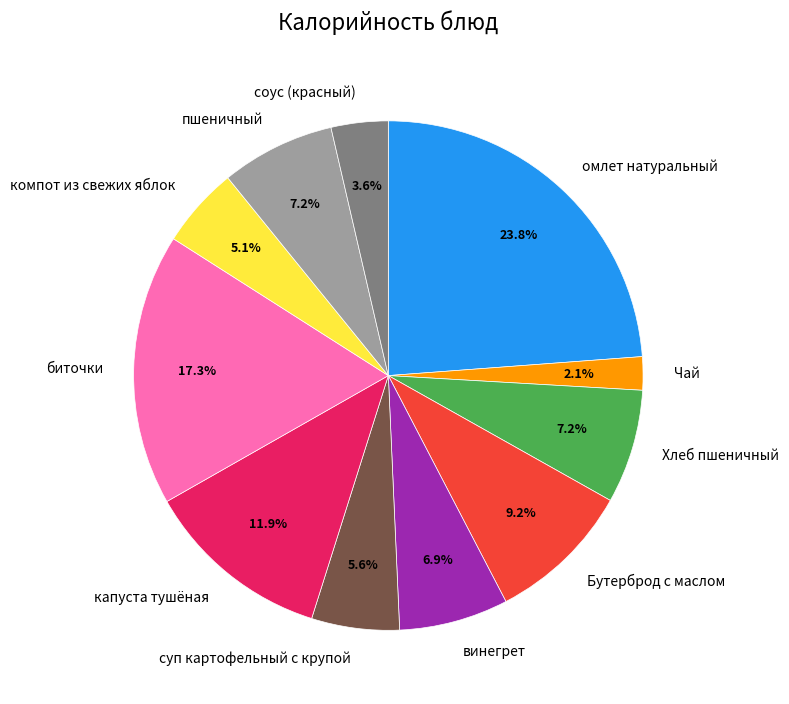

To the nearest percent, what is the difference between the соус (красный) and компот из свежих яблок slice percentages?

2%